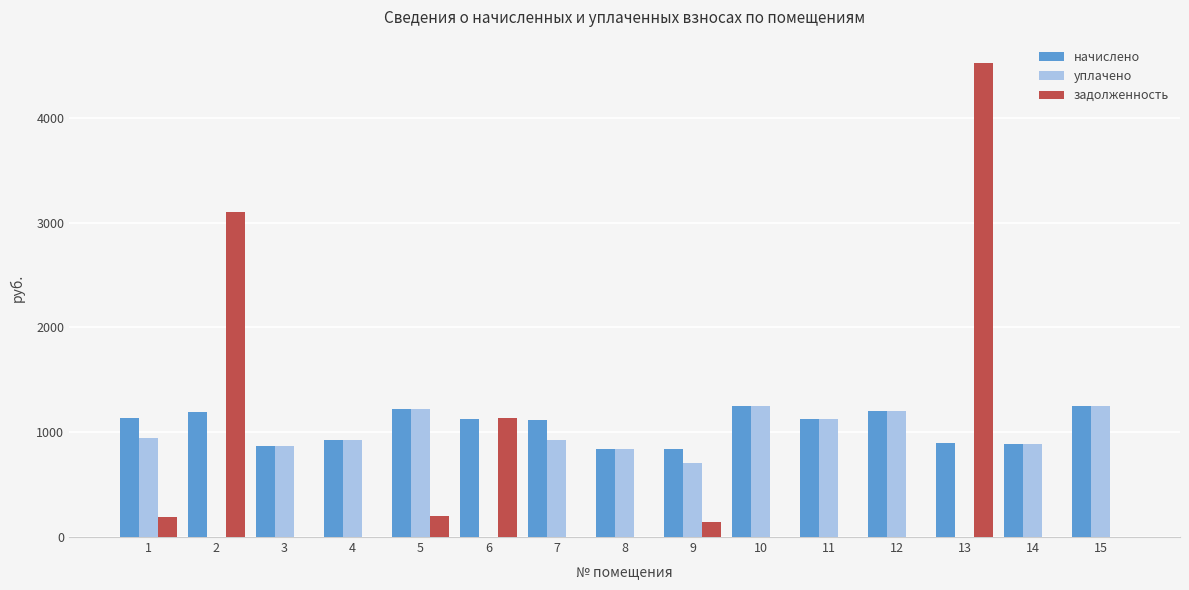

Are the bars grouped side by side (vs. stacked)?

Yes